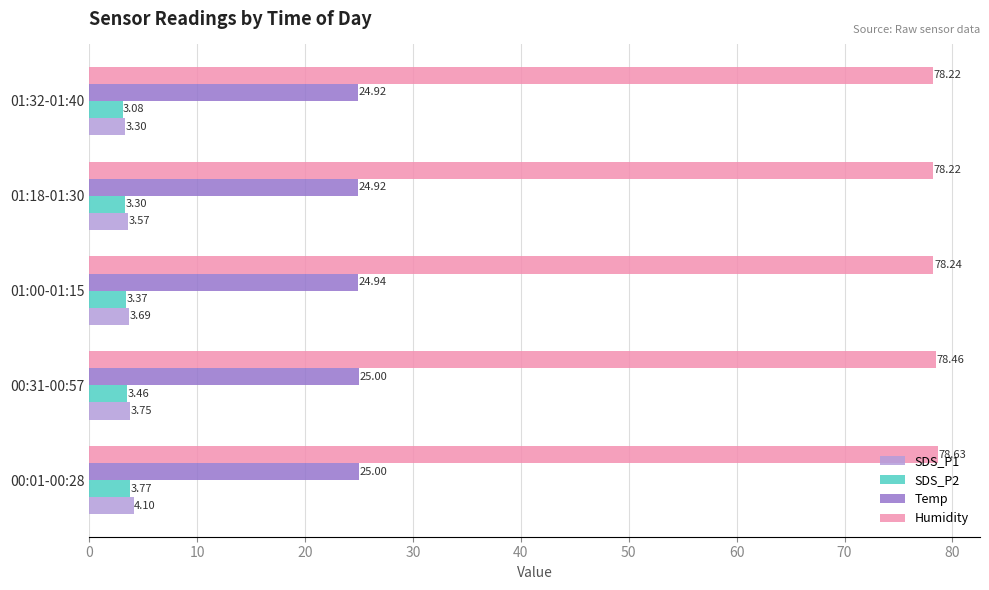

What is the difference between the highest and lowest values at 01:18-01:30?

74.9